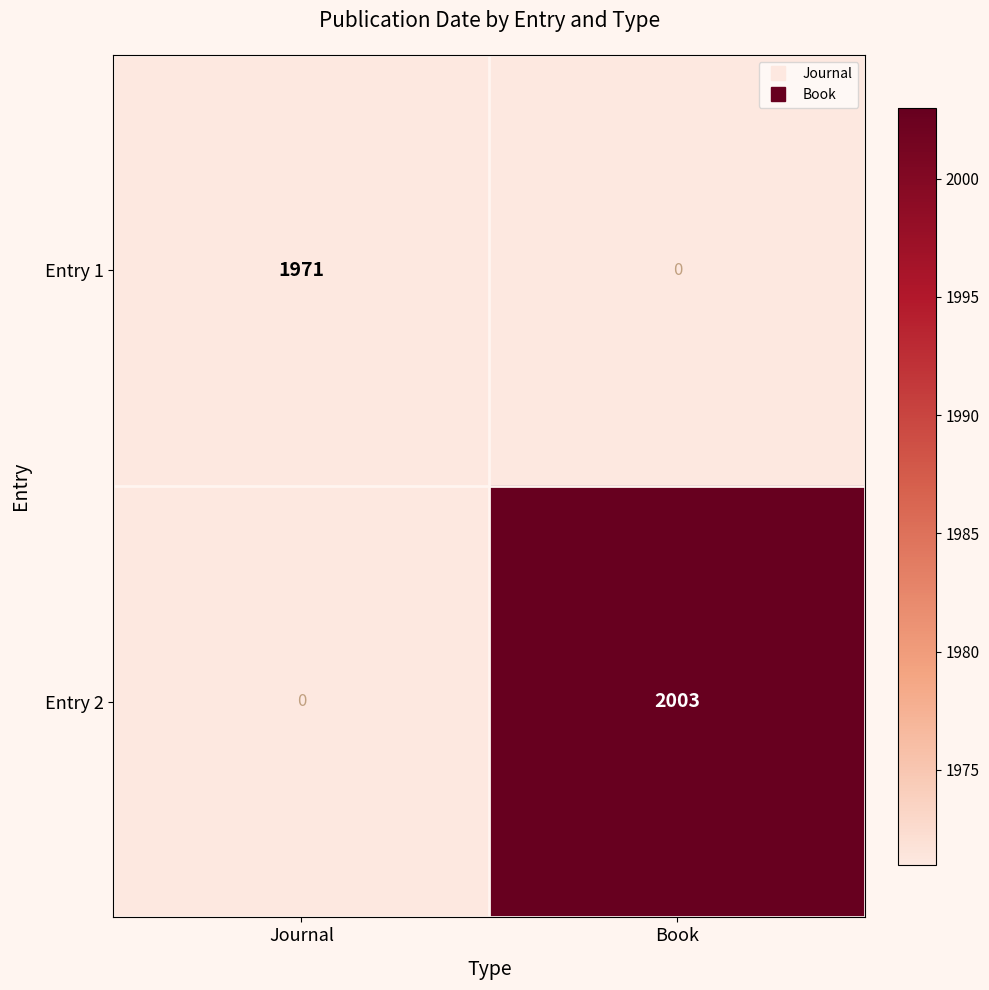

At how many categories does at least one series exceed 1981?

1